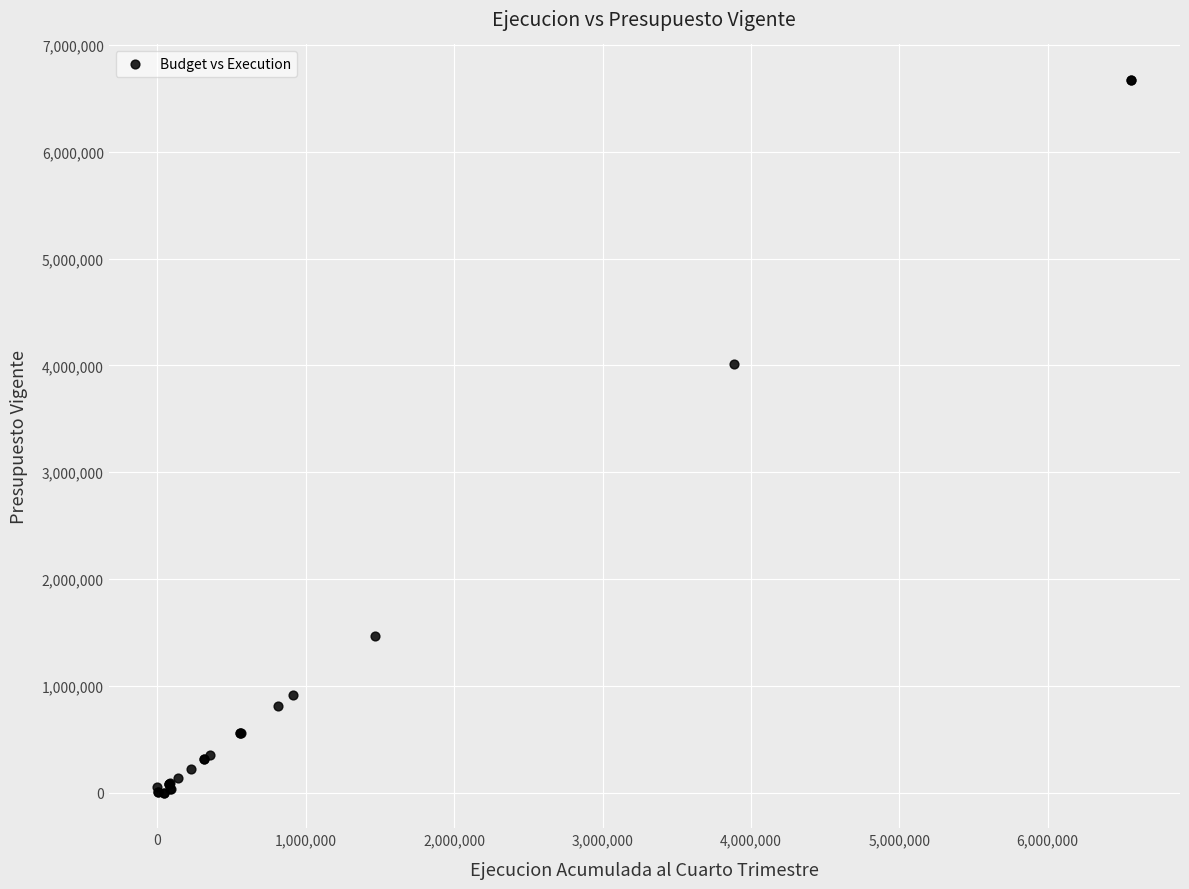

What Y value in the scatter plot is closest to 3335327?

4015761